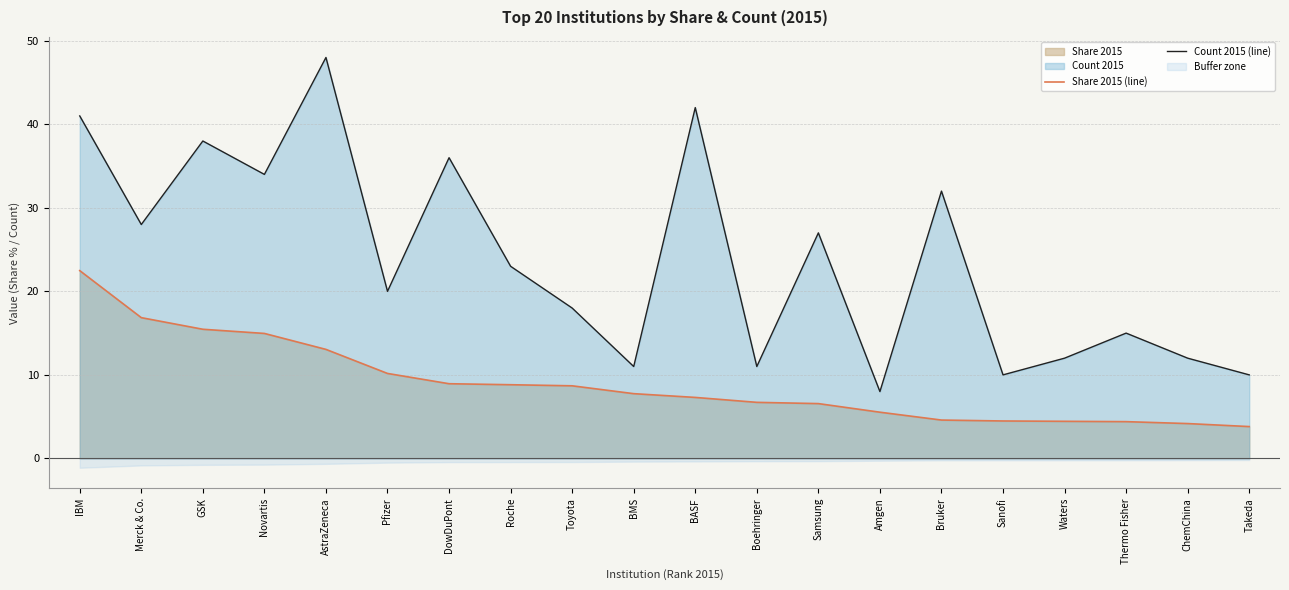

What is the sum of the Count 2015 (line) values at Samsung and BASF?

69.0